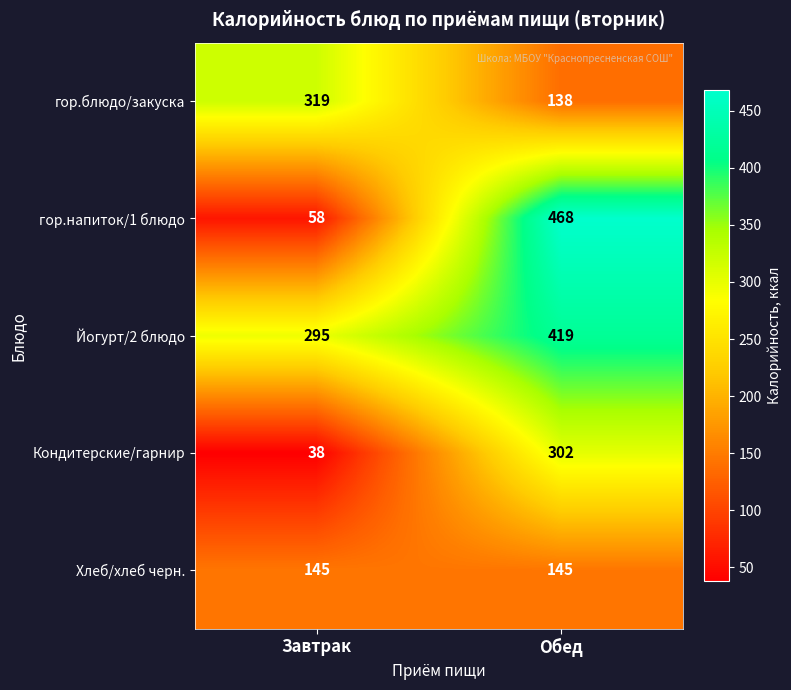

Read the Хлеб/хлеб черн. value at Завтрак.

145